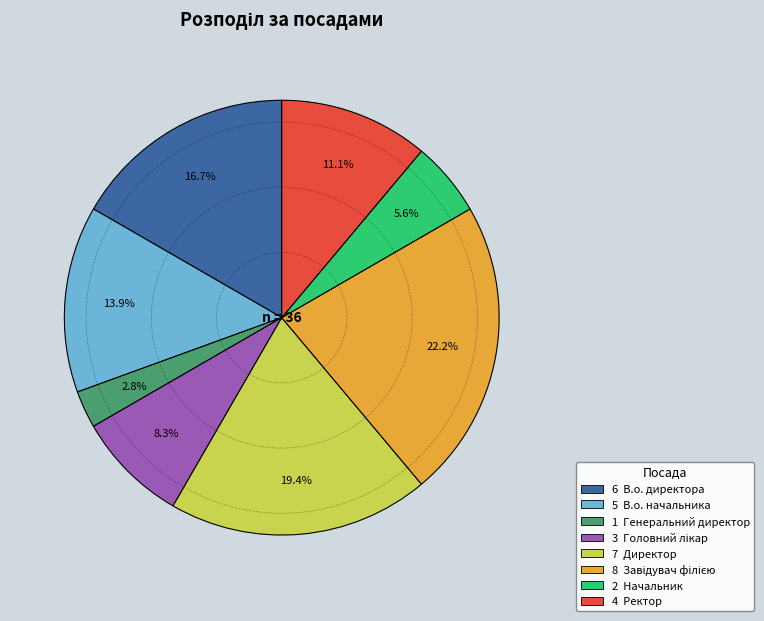

Is there a majority slice in this chart?

No